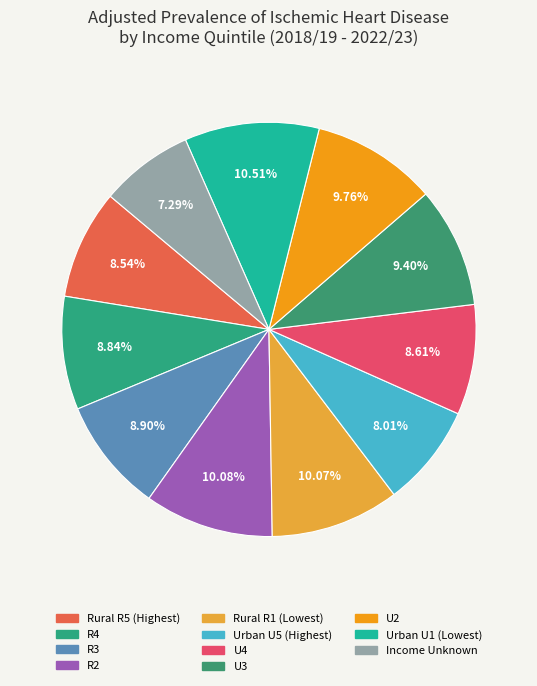

How many slices are in this pie chart?

11